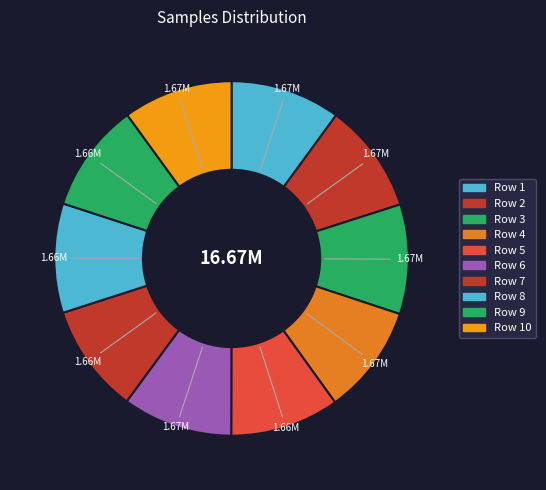

How many slices are in this pie chart?

10